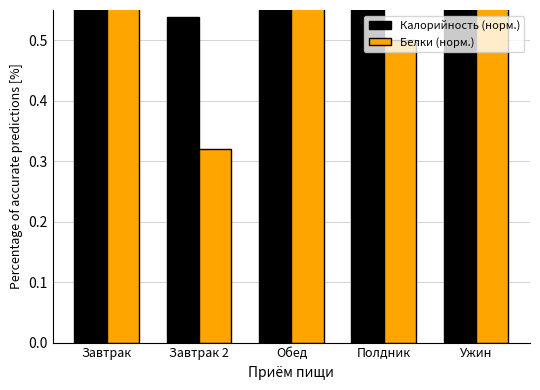

What is the maximum value shown in the chart?

1.0